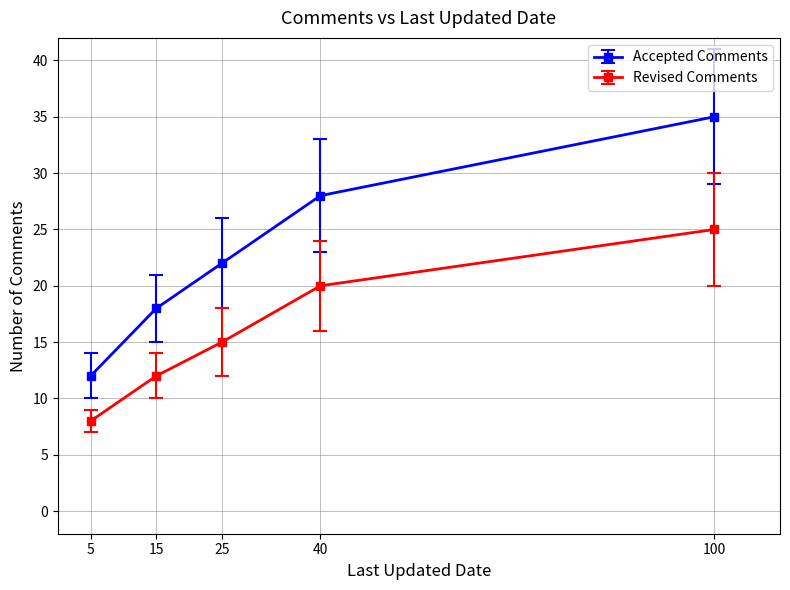

The Accepted Comments series shows 12 at 5. True or false?

True